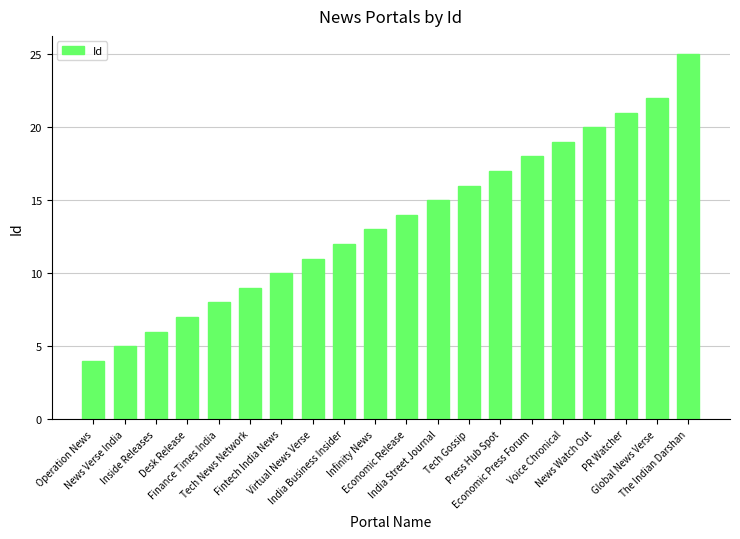

How many data points are less than 14?

10